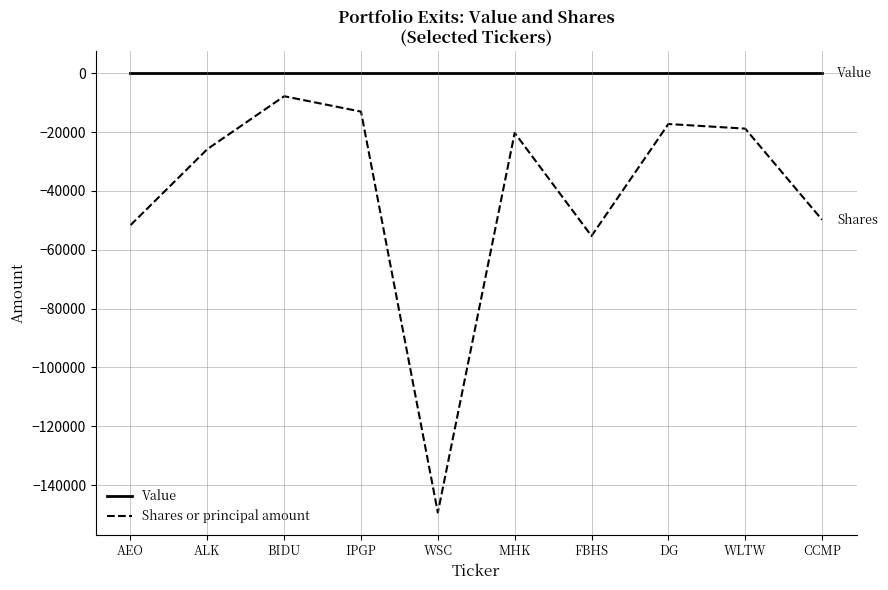

Reading left to right, transcribe all the data shown in this chart.

Value: 0	0	0	0	0	0	0	0	0	0
Shares or principal amount: -51658	-25812	-7836	-13065	-149338	-20283	-55334	-17277	-18843	-49817